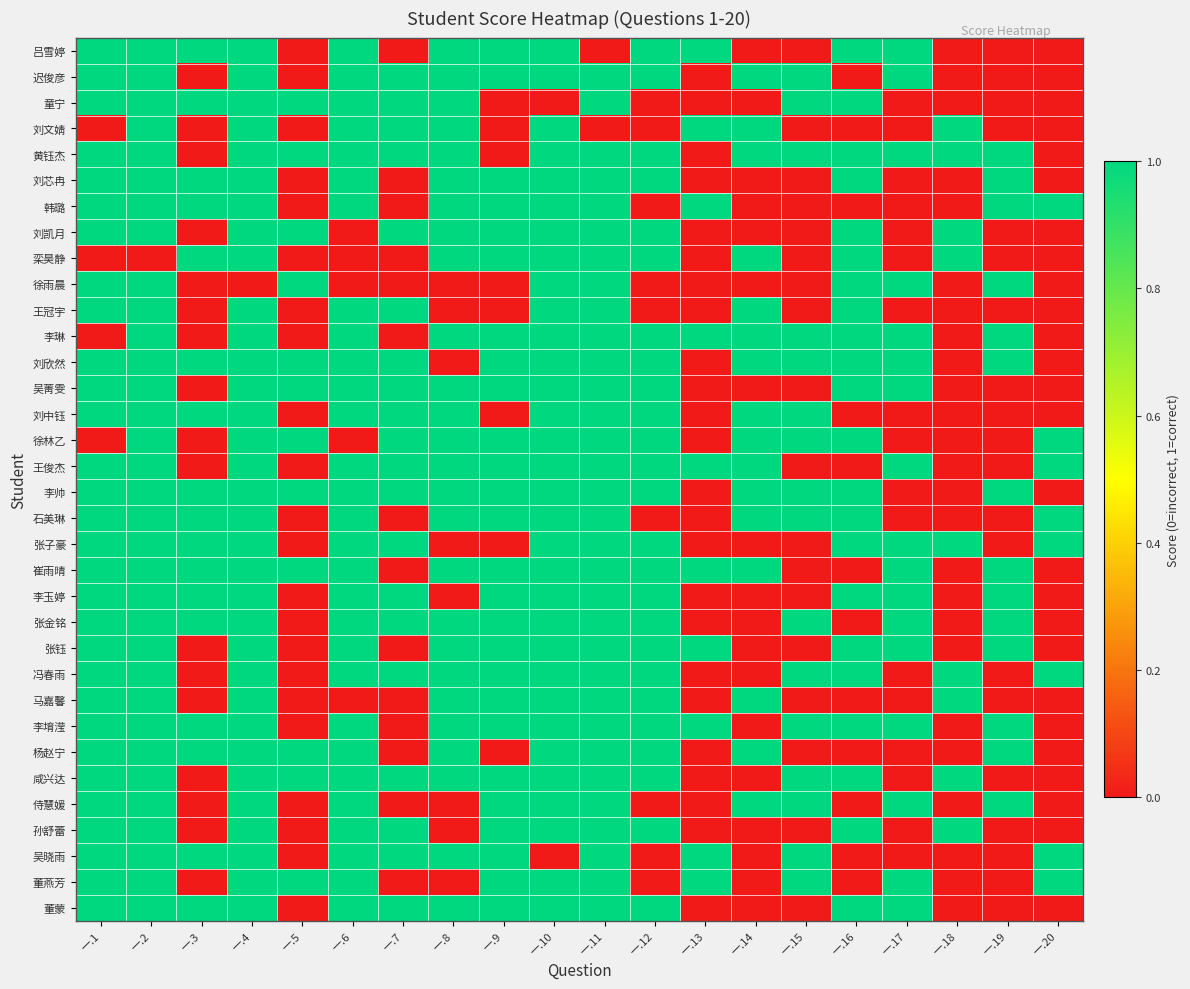

What is the spread (max minus min) of values at 一.16?

1